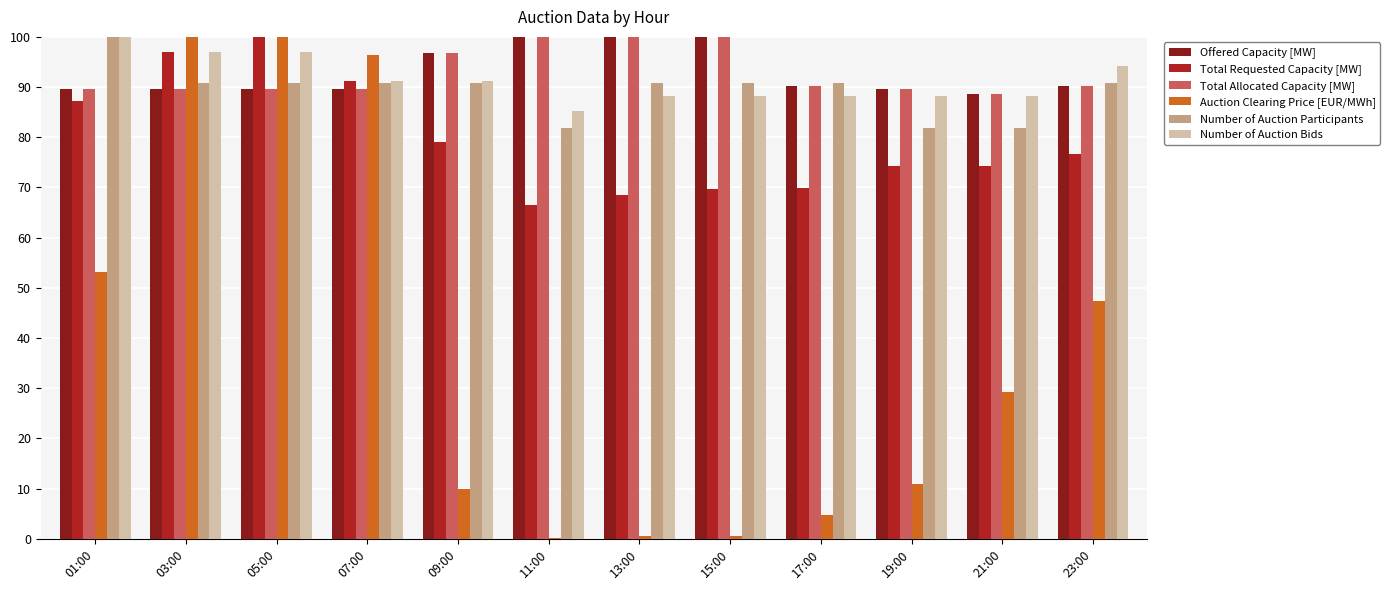

Which category has the highest value in the Number of Auction Participants series?

01:00